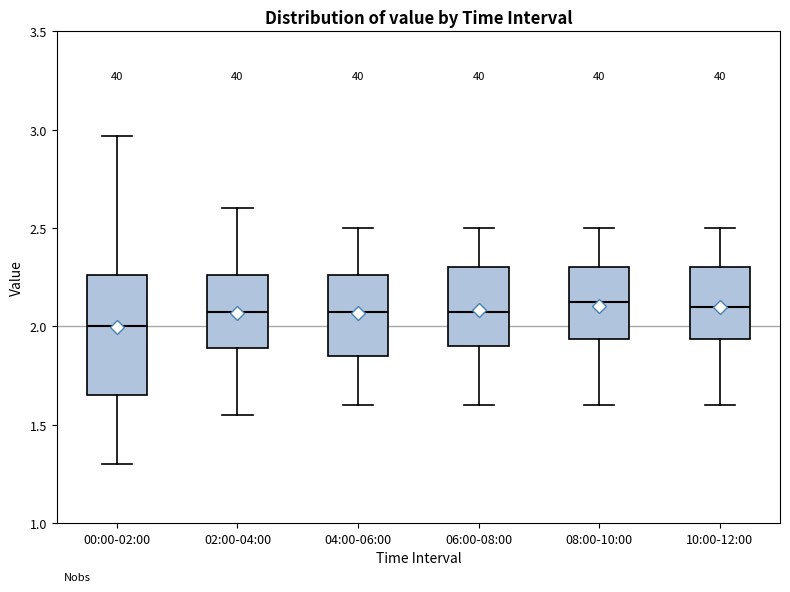

Which box is the tallest, from its lower edge to its upper edge?

00:00-02:00